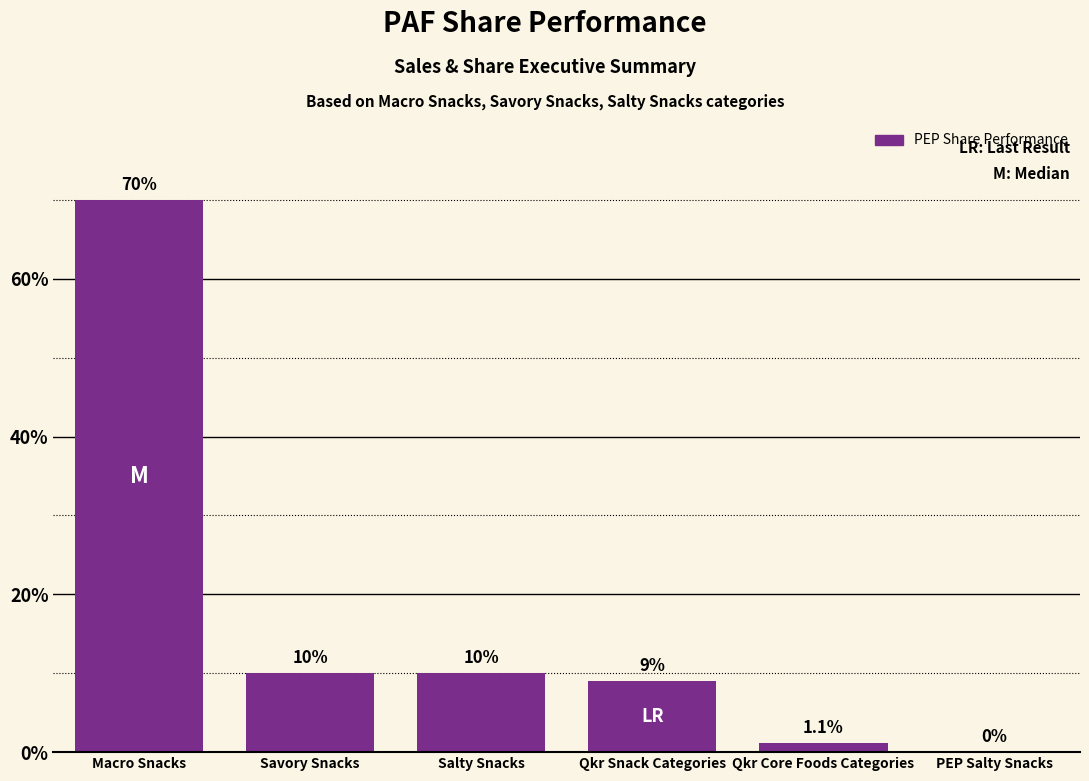

What is the average value?

16.7